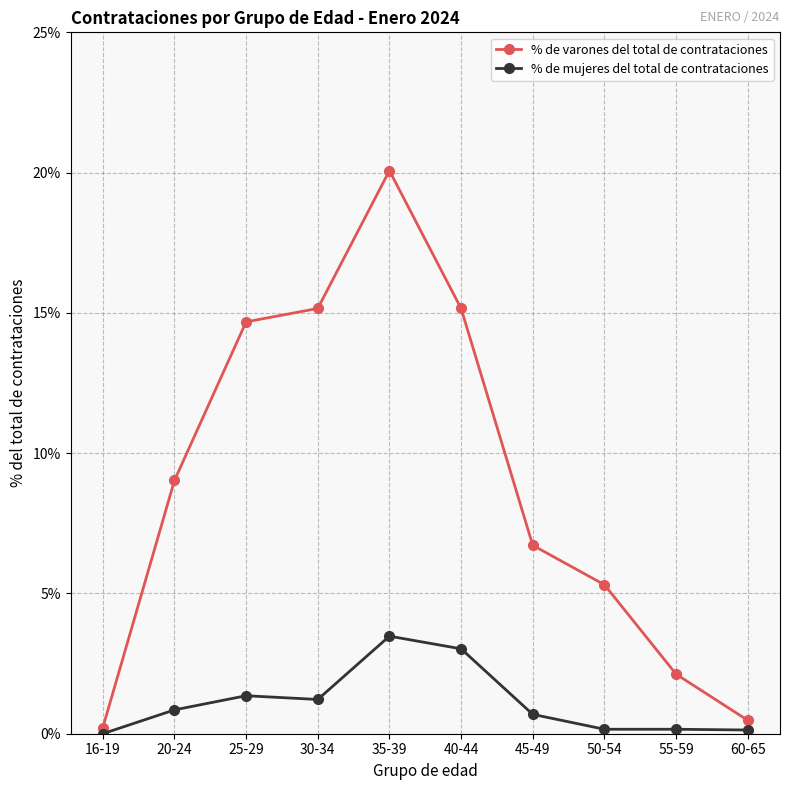

Rank the series at 35-39 from lowest to highest value.

% de mujeres del total de contrataciones, % de varones del total de contrataciones